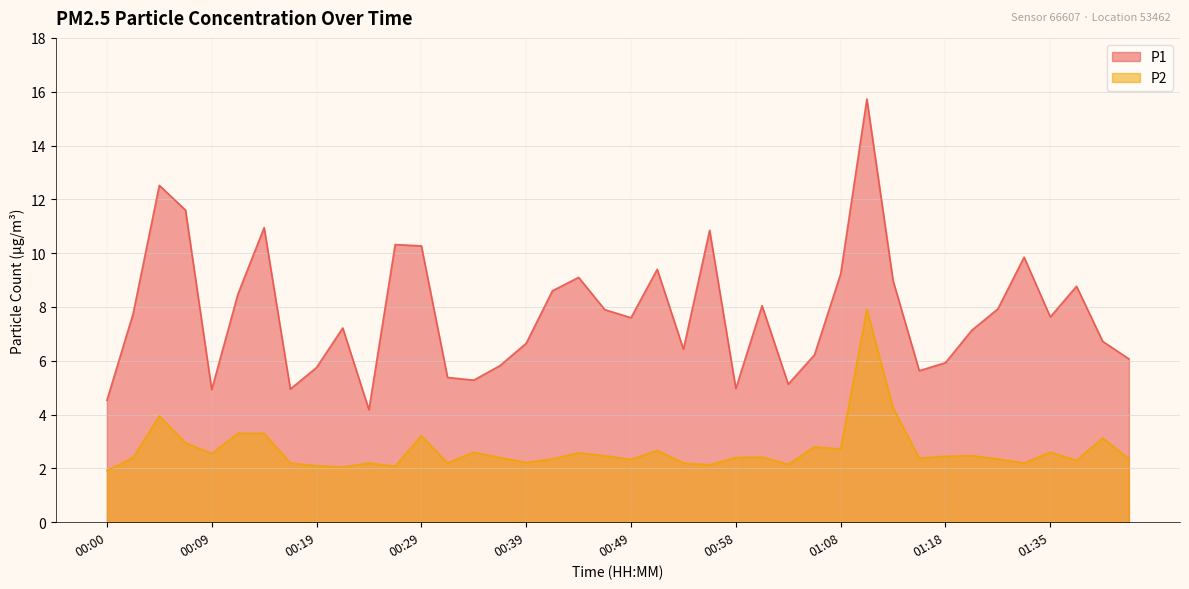

How many lines are shown in the chart?

2